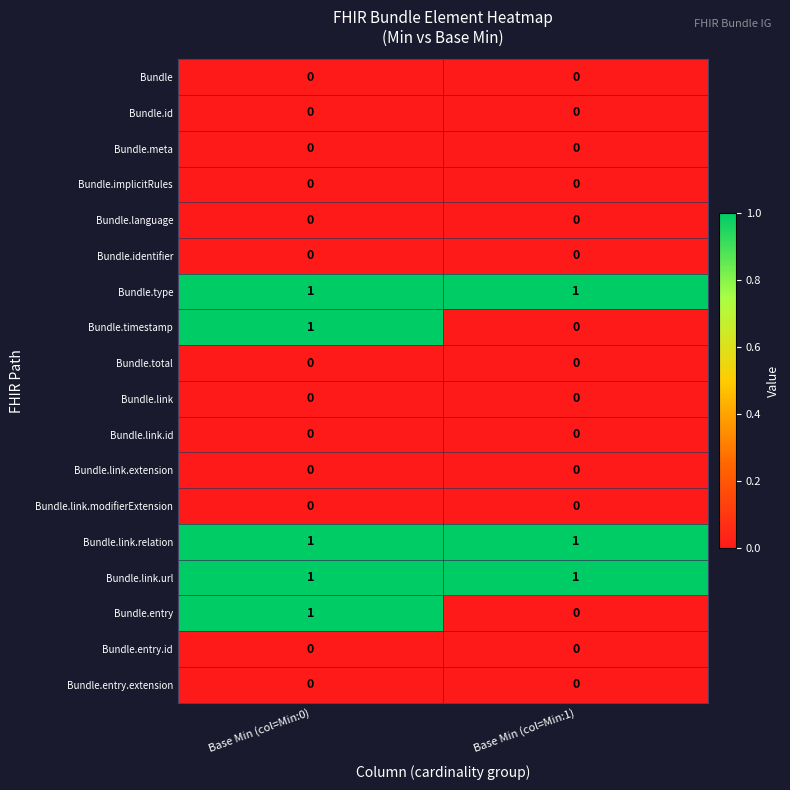

How many series are shown in this chart?

18